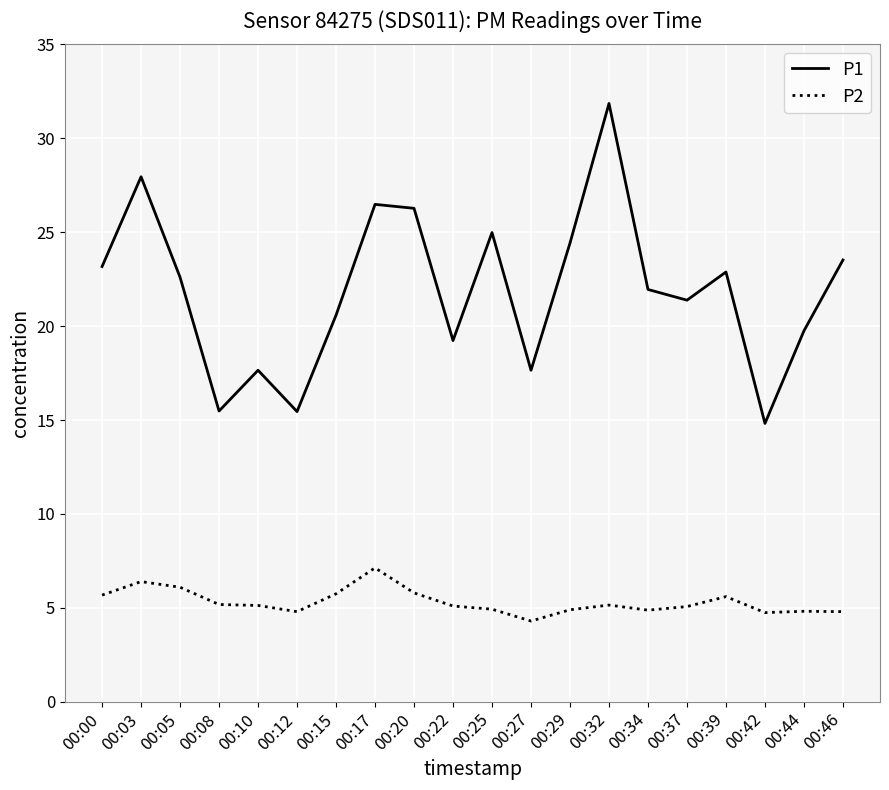

True or false: P1 and P2 intersect in this chart.

False